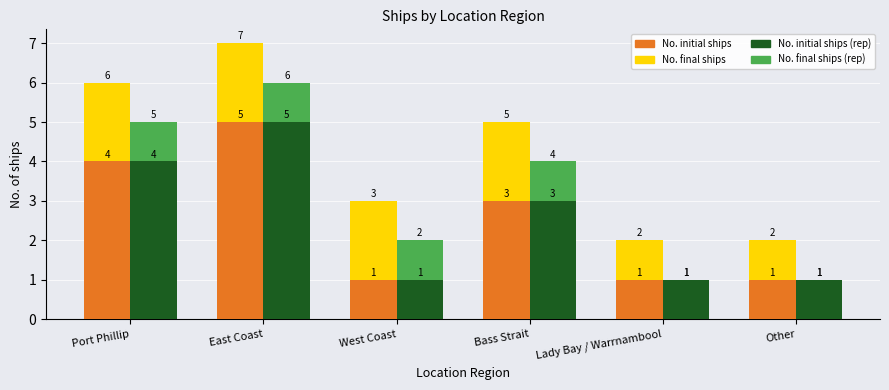

Where is Single – No. final users nearest to the value 1?

Lady Bay / Warrnambool